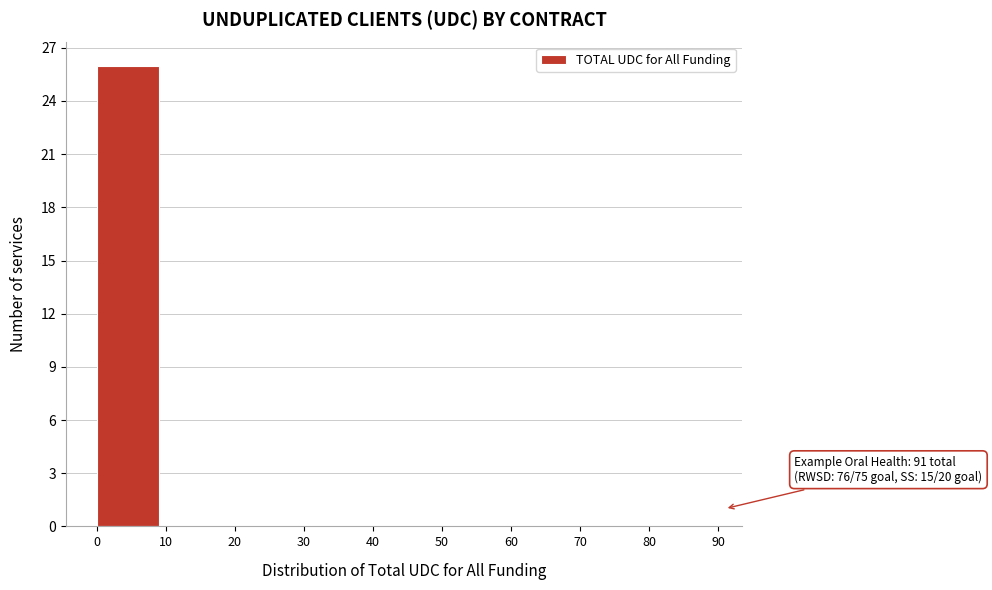

Over which range of the x-axis is the bar tallest?

0 to 10